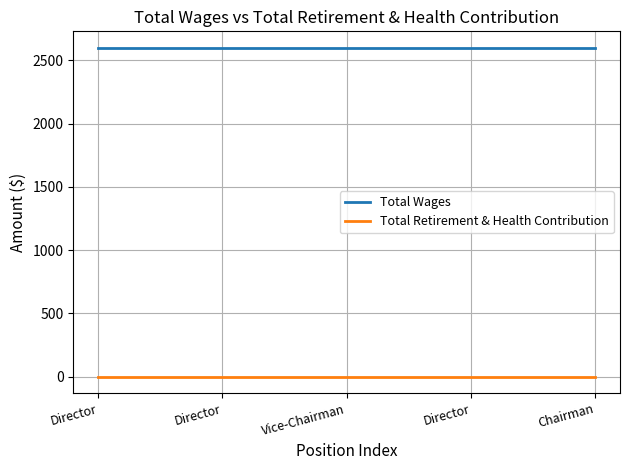

True or false: Total Wages has more than 1 points higher than both neighbors.

False